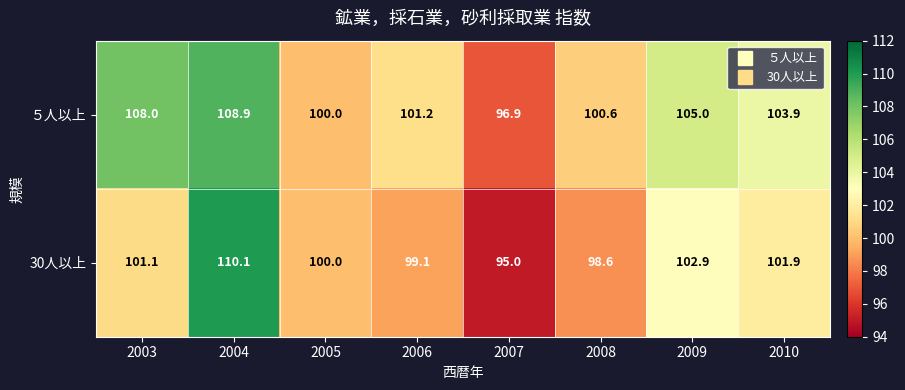

Is it true that ５人以上 equals 108.0 at 2003?

True